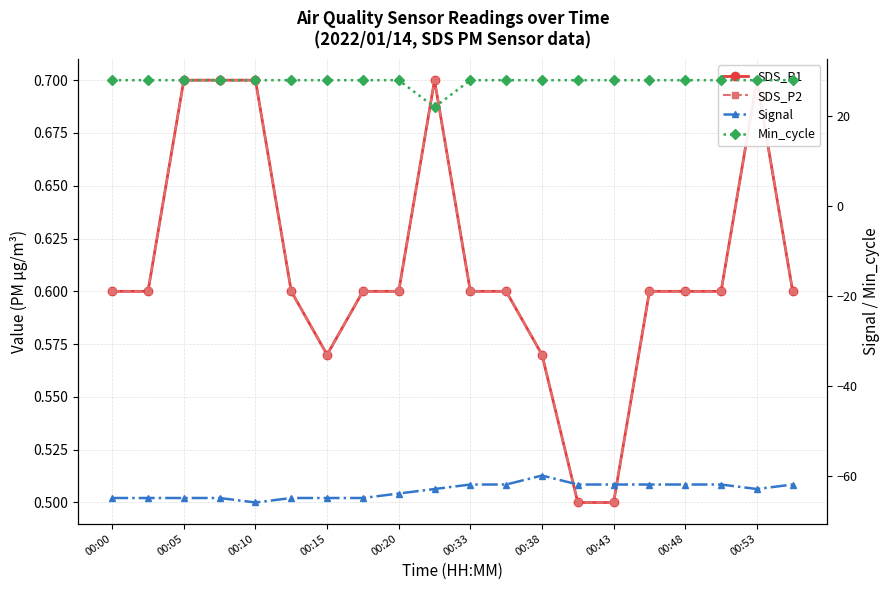

True or false: SDS_P1 and SDS_P2 intersect in this chart.

False